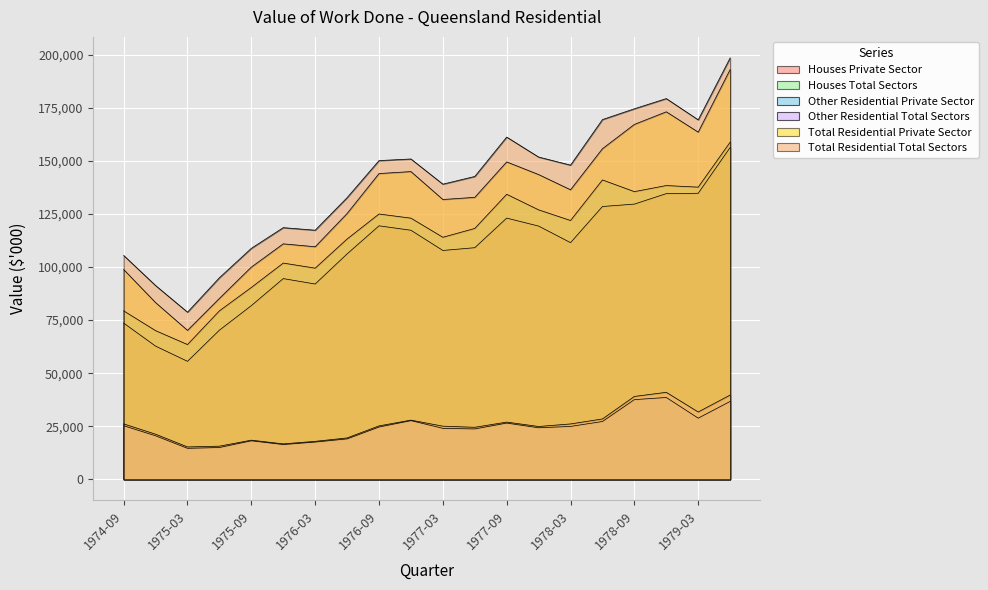

What position from the right is 1976-09?

12